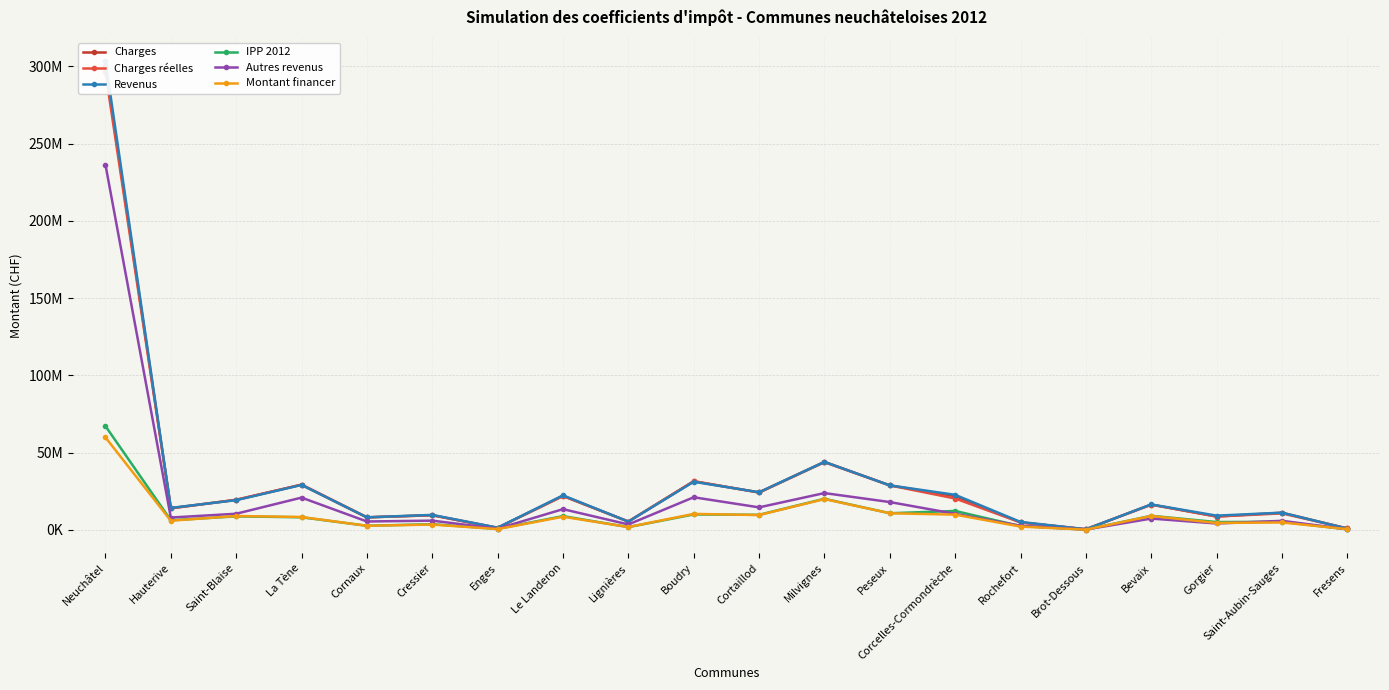

List the series in order of their peak value, lowest first.

Montant financer, IPP 2012, Autres revenus, Charges réelles, Charges, Revenus